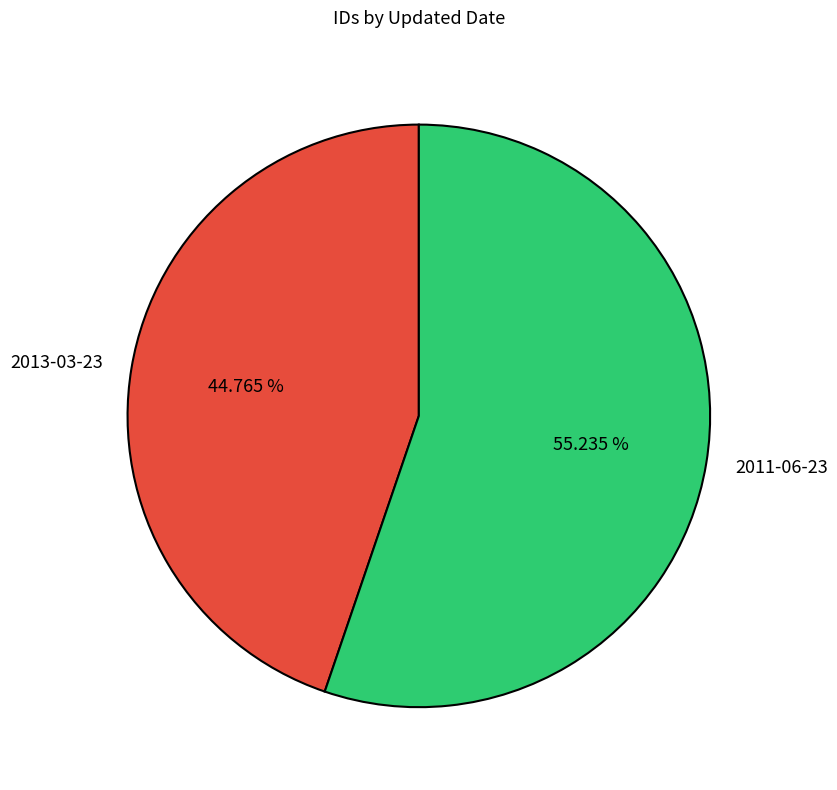

Count the number of slices in the pie.

2